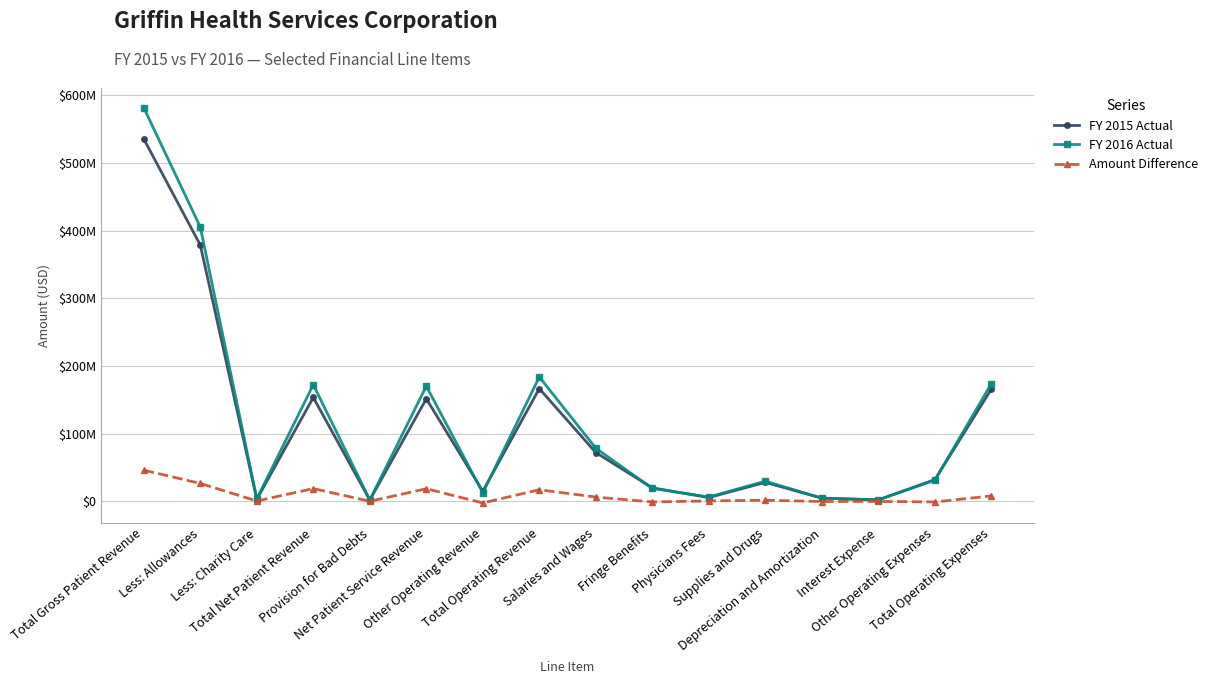

True or false: FY 2015 Actual and Amount Difference intersect in this chart.

False